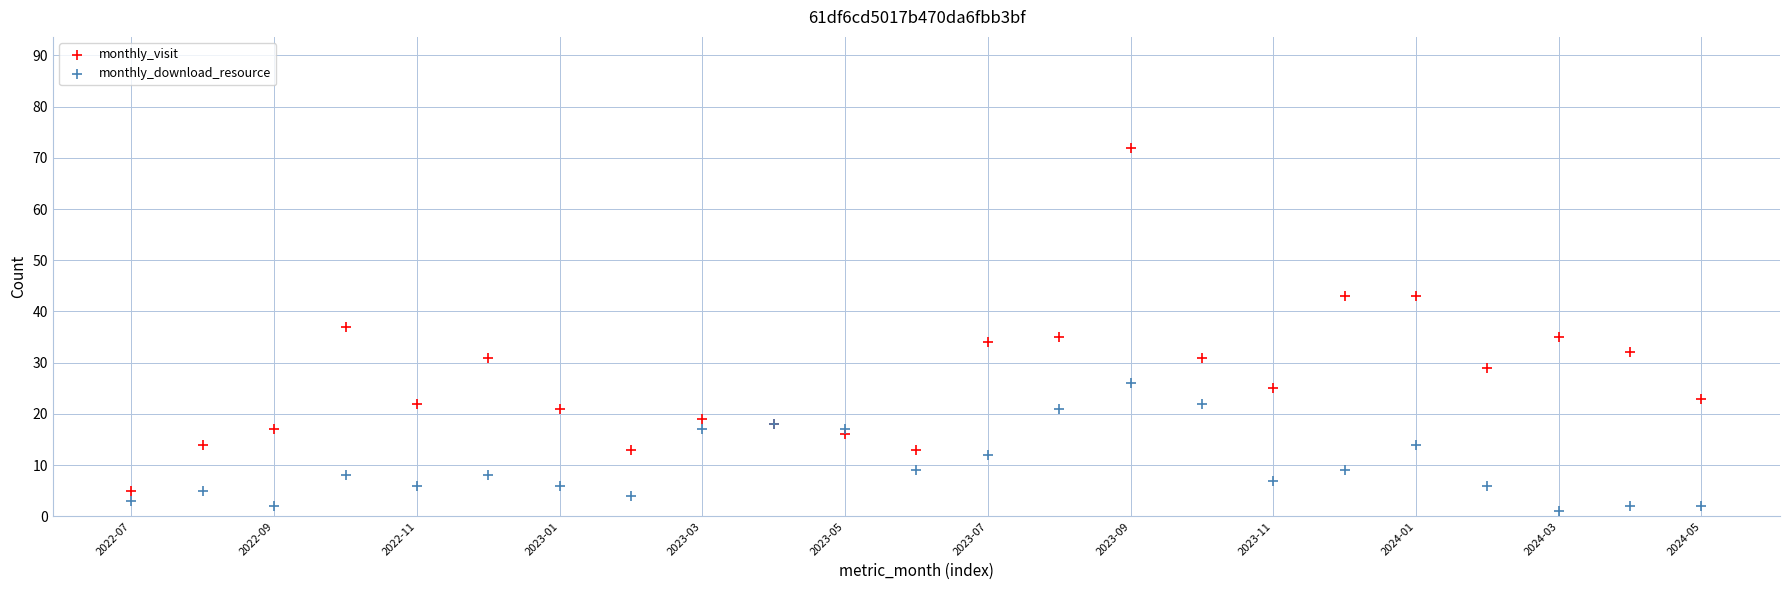

What are all the series names shown in the legend?

monthly_visit, monthly_download_resource